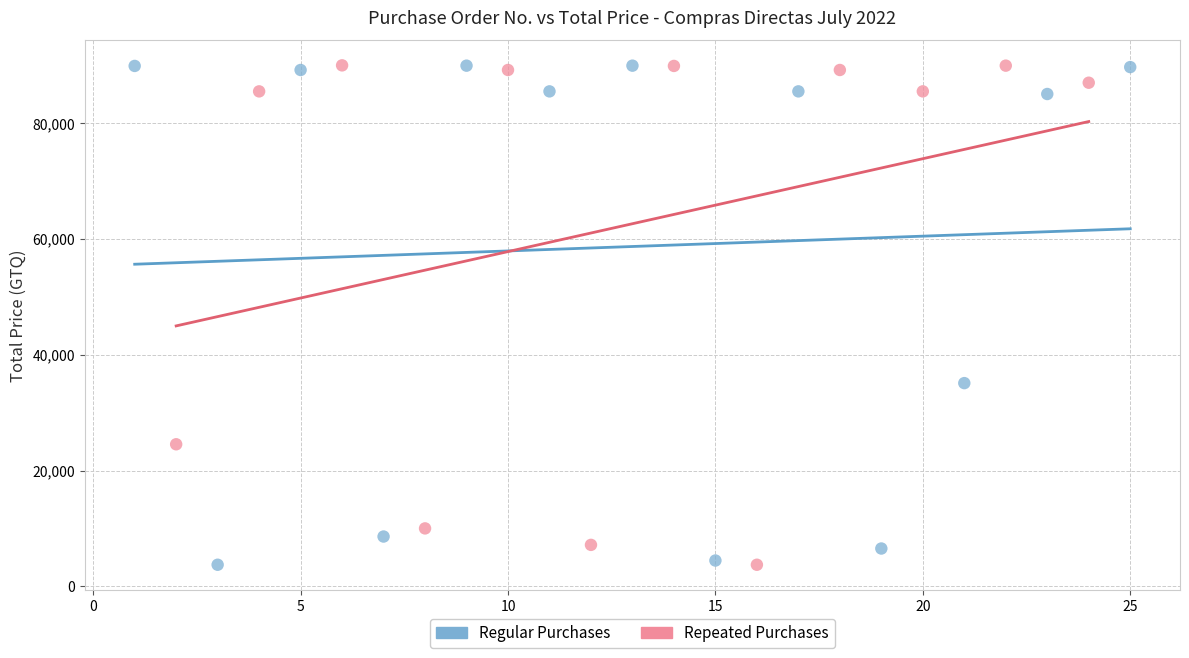

What are all the series names shown in the legend?

Regular Purchases, Repeated Purchases